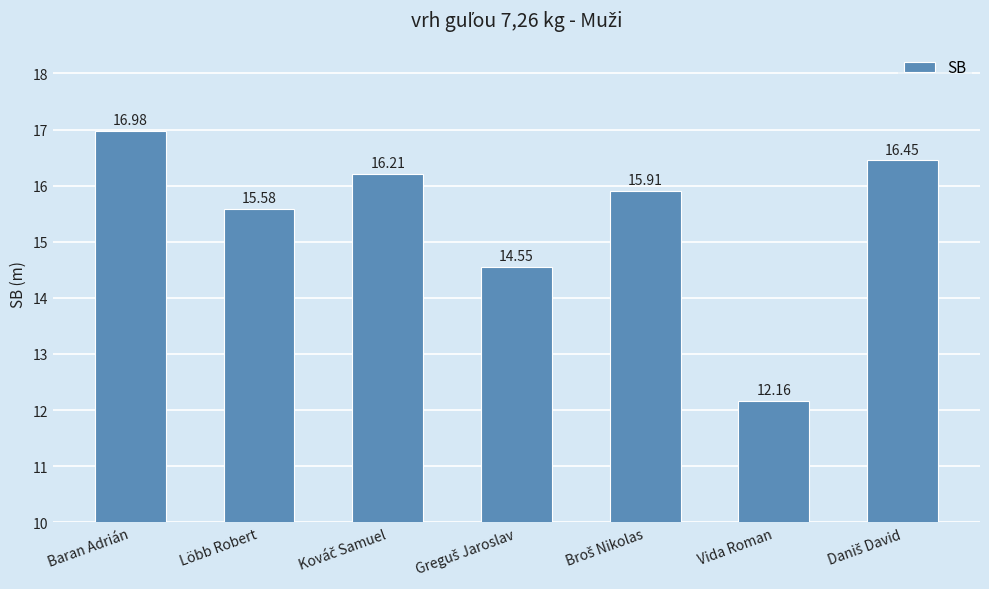

Read the value at Löbb Robert.

15.6